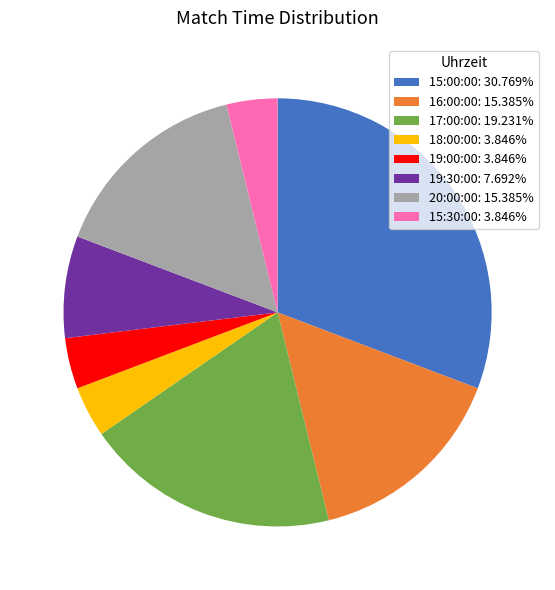

True or false: 20:00:00 accounts for 15% of the total.

True